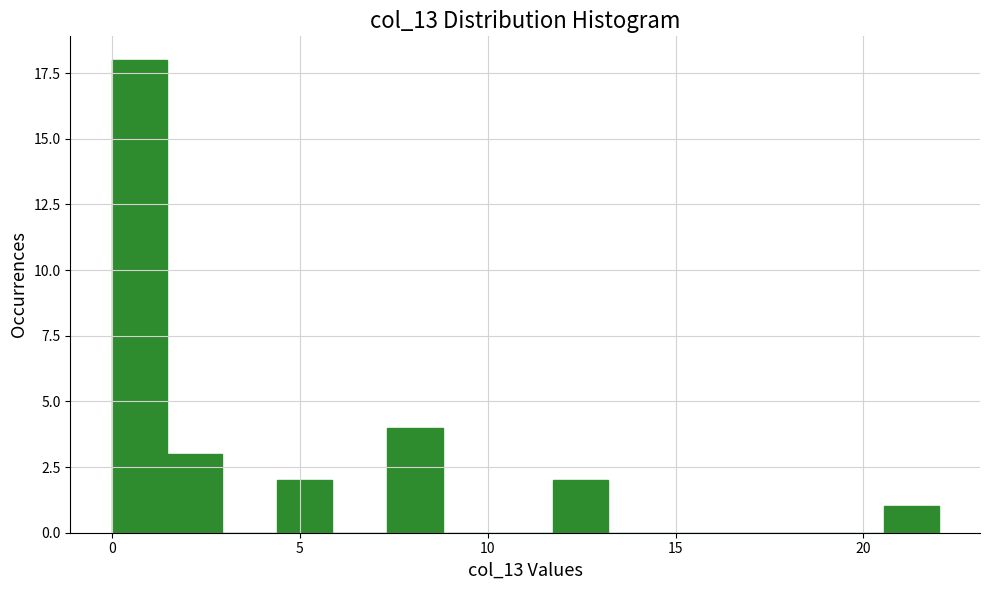

Read against the x-axis, roughly where is the centre of the tallest bar?

0.5